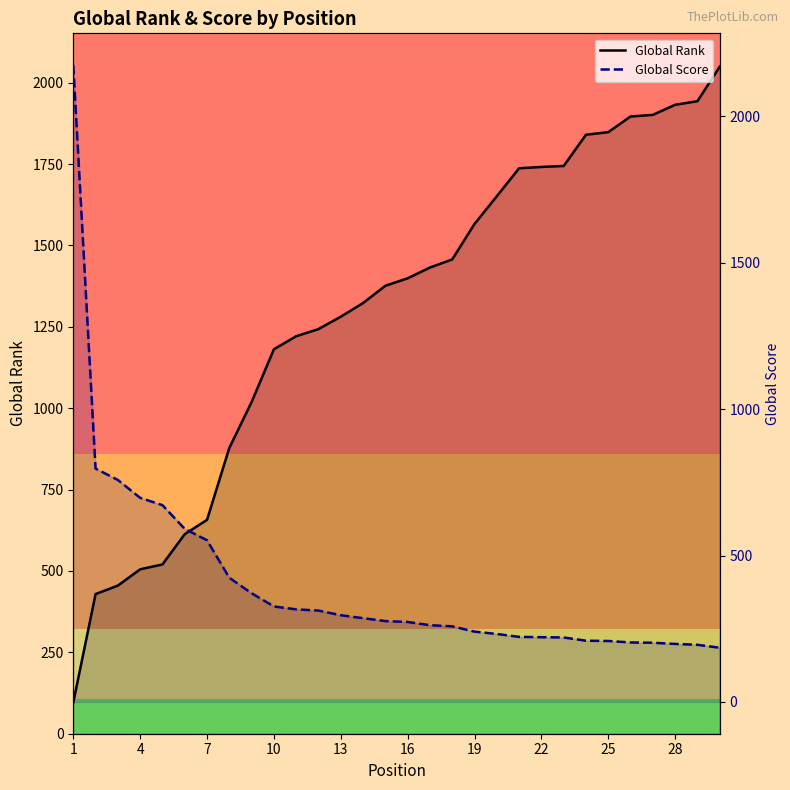

Which series ends up on top after the final intersection of Global Rank and Global Score?

Global Rank